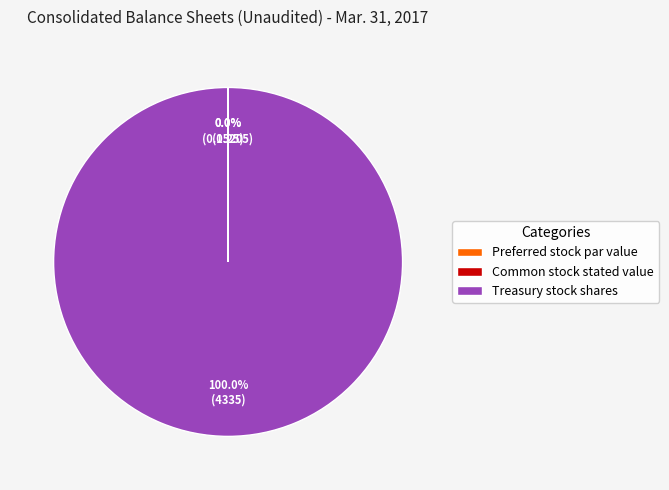

Does any single category account for the majority?

Yes